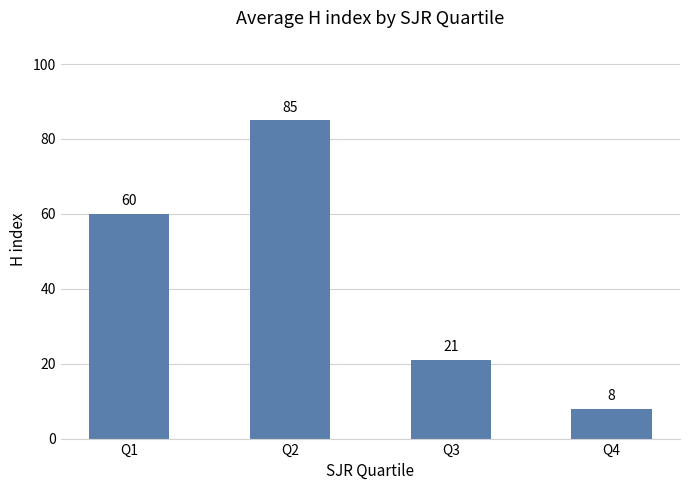

At which category does the chart reach its minimum across all series?

Q4